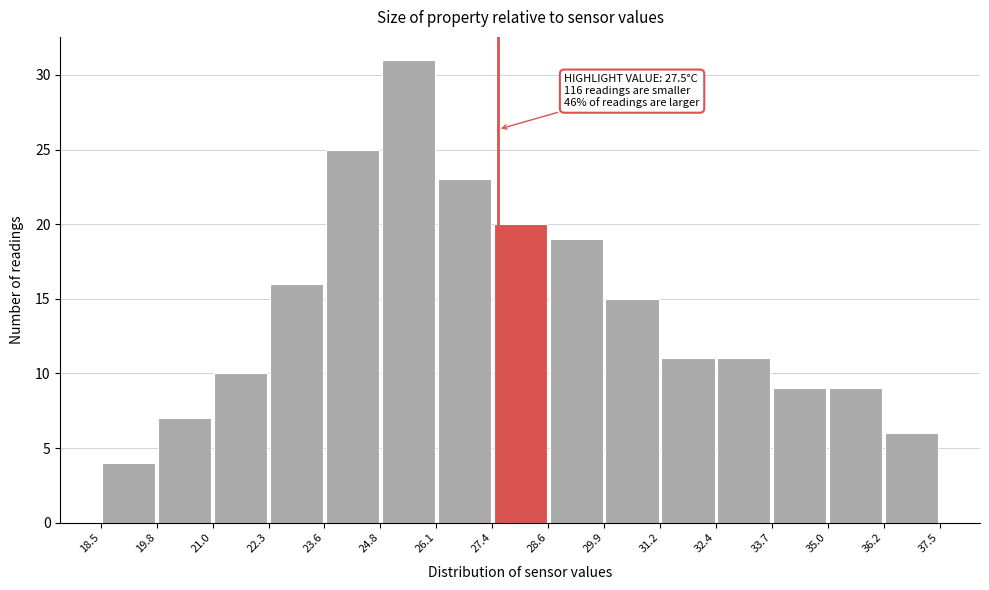

Which range on the x-axis has the tallest bar?

24.8 to 26.1